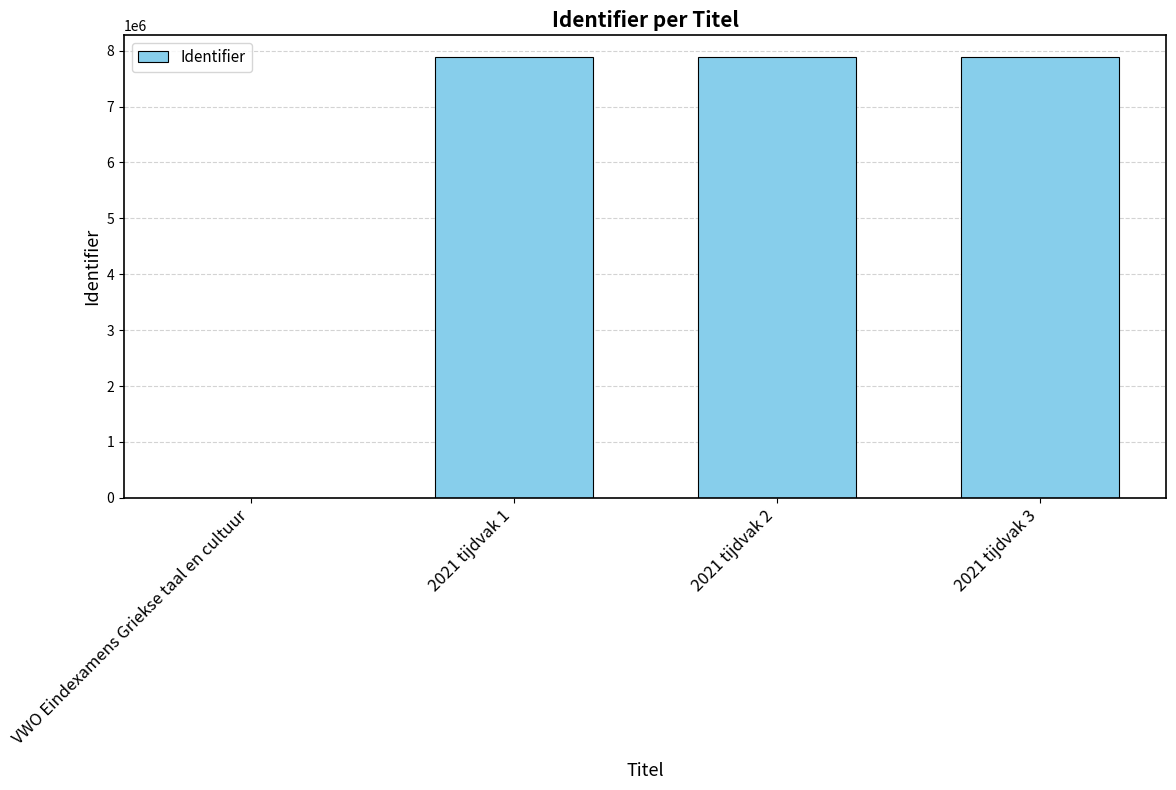

Which has a higher value, 2021 tijdvak 3 or VWO Eindexamens Griekse taal en cultuur?

2021 tijdvak 3